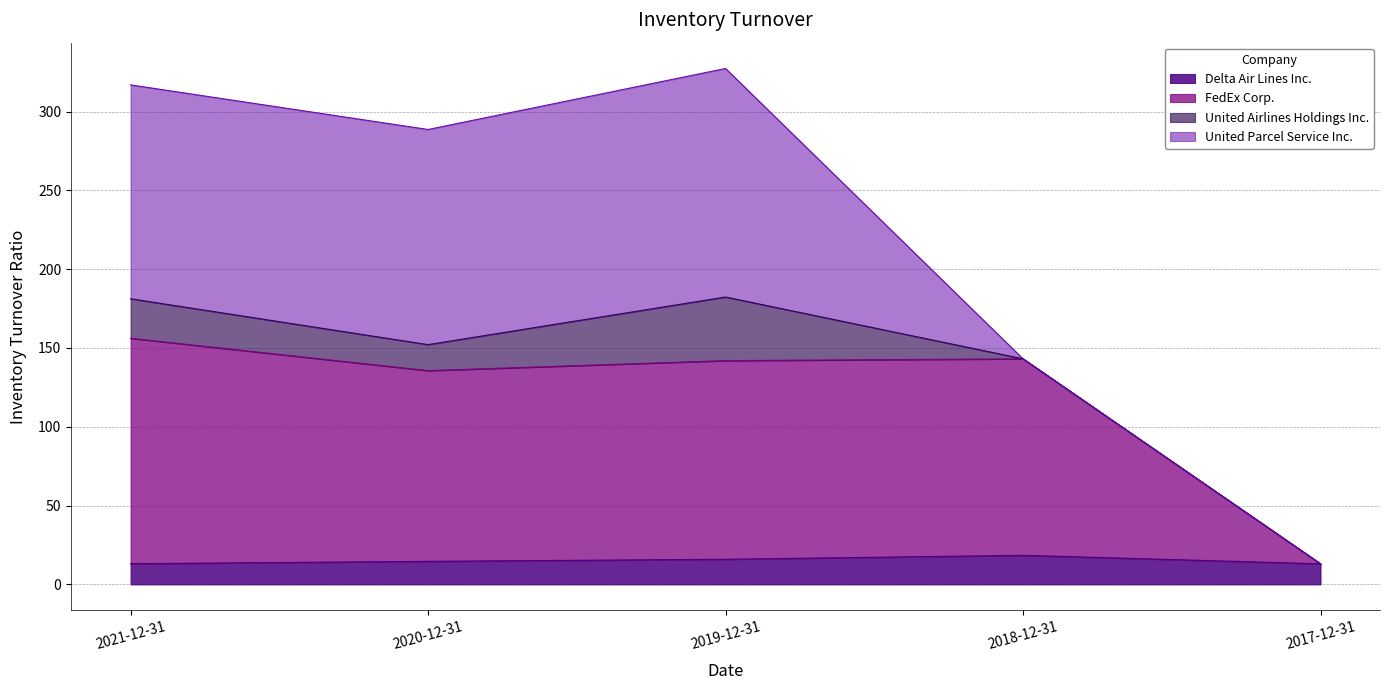

How many data points in FedEx Corp. are above 141?

3